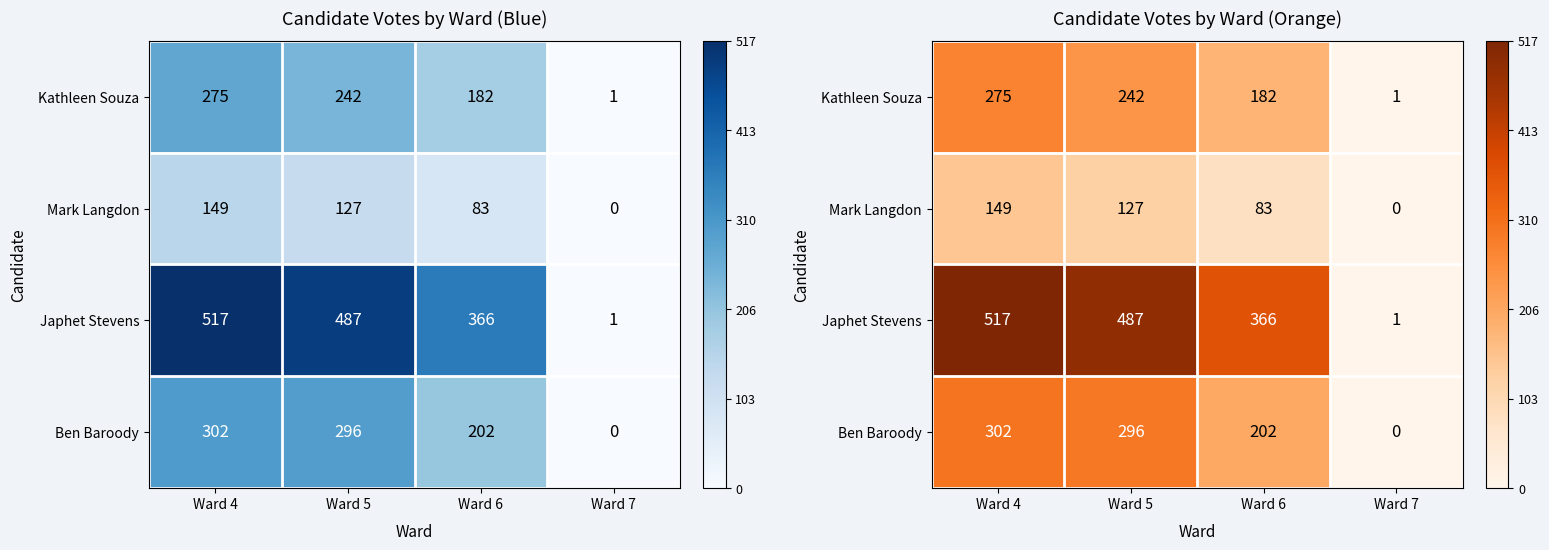

Which category has the highest value in the Mark Langdon series?

Ward 4